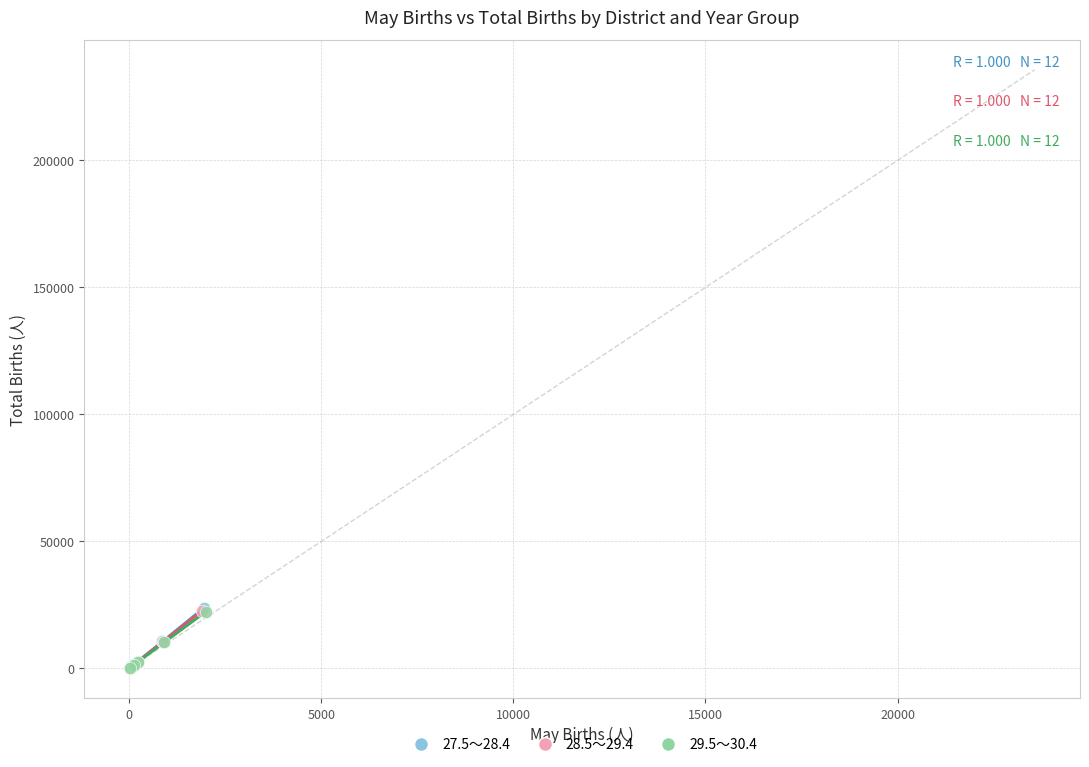

Which series has the widest spread of Y values?

27.5～28.4